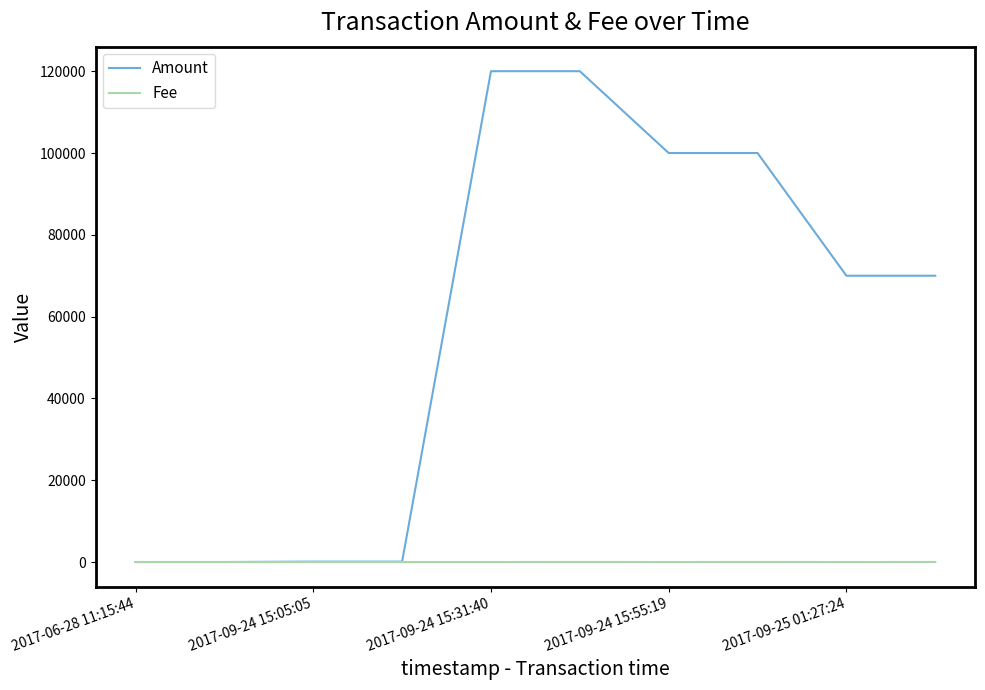

At how many categories does at least one series exceed 52548?

6